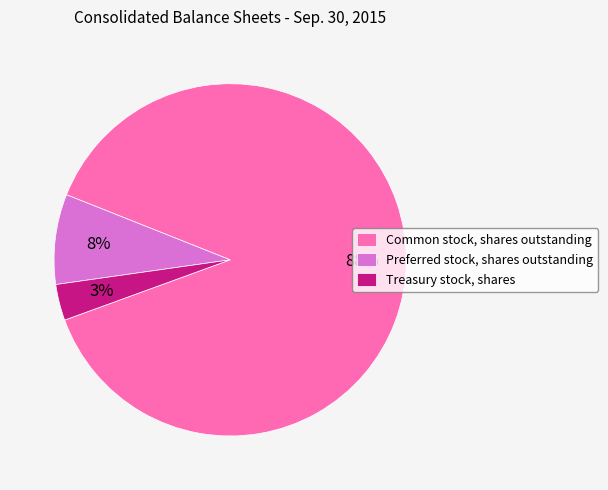

Which has a higher value, Preferred stock, shares outstanding or Common stock, shares outstanding?

Common stock, shares outstanding